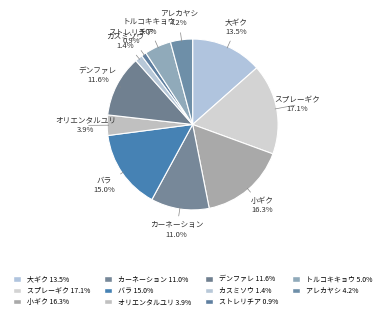

Count the number of slices in the pie.

11